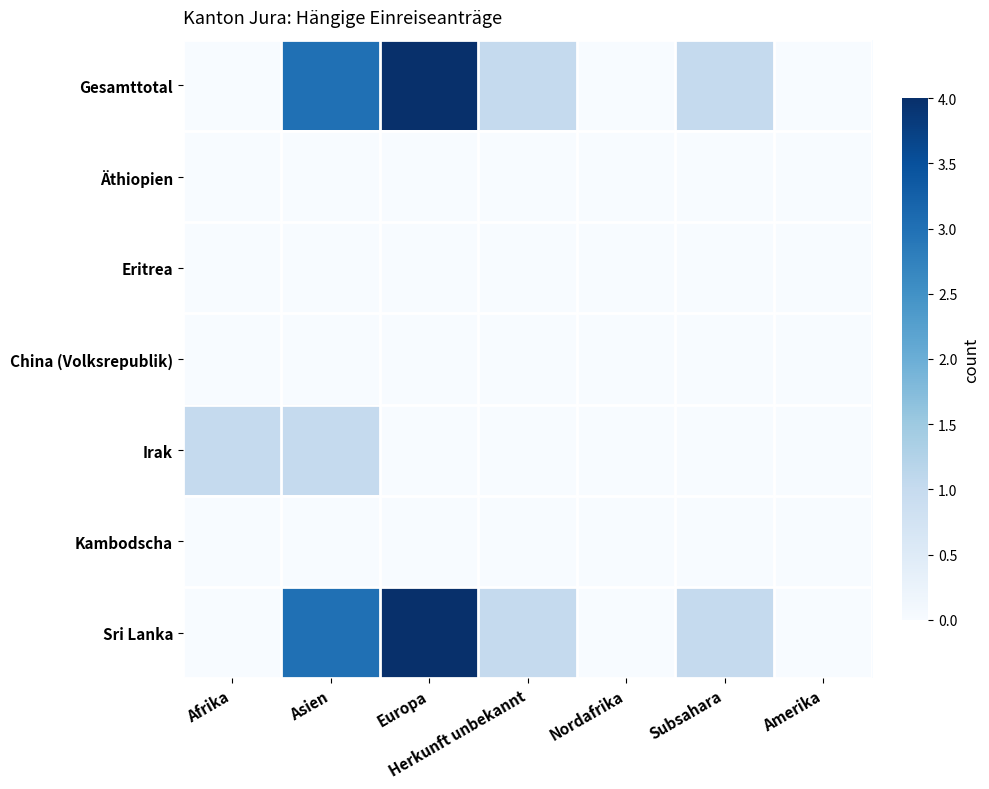

Which category has the lowest value across all series?

Afrika